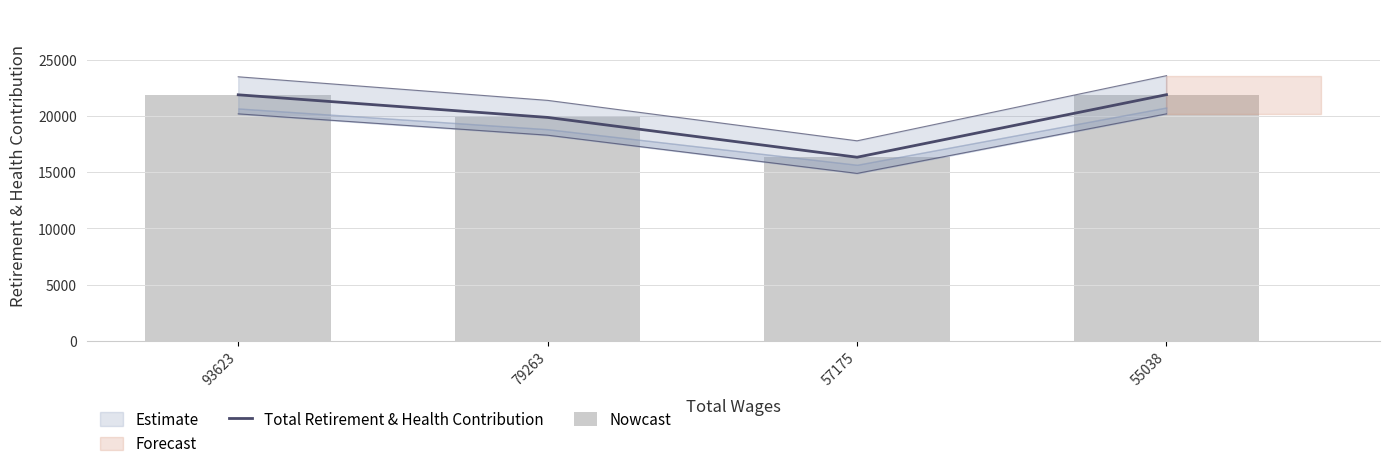

How many data points in Nowcast are less than 21896?

2